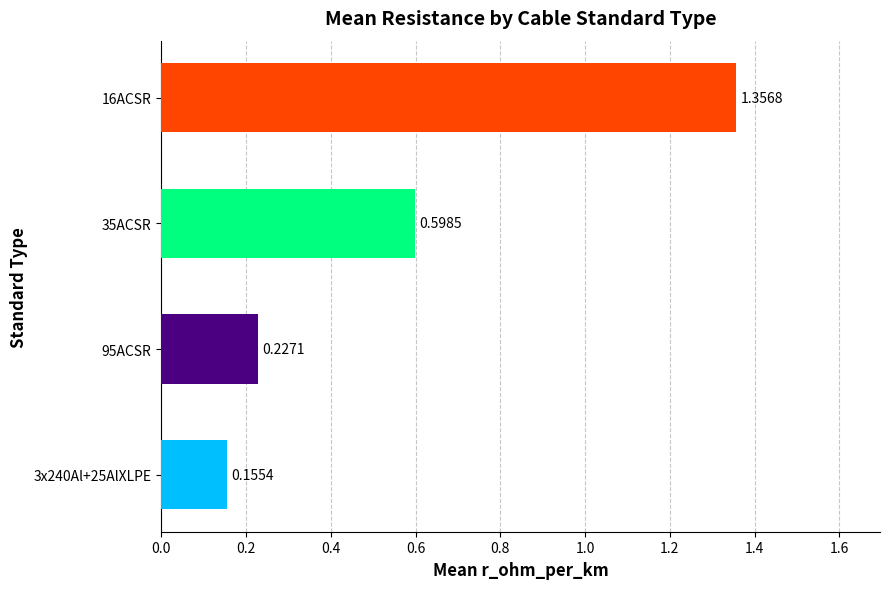

Count the number of data series in this chart.

1